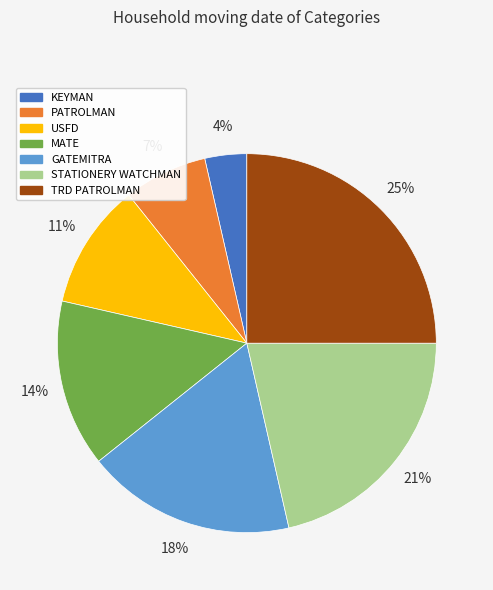

How many segments does this pie chart have?

7